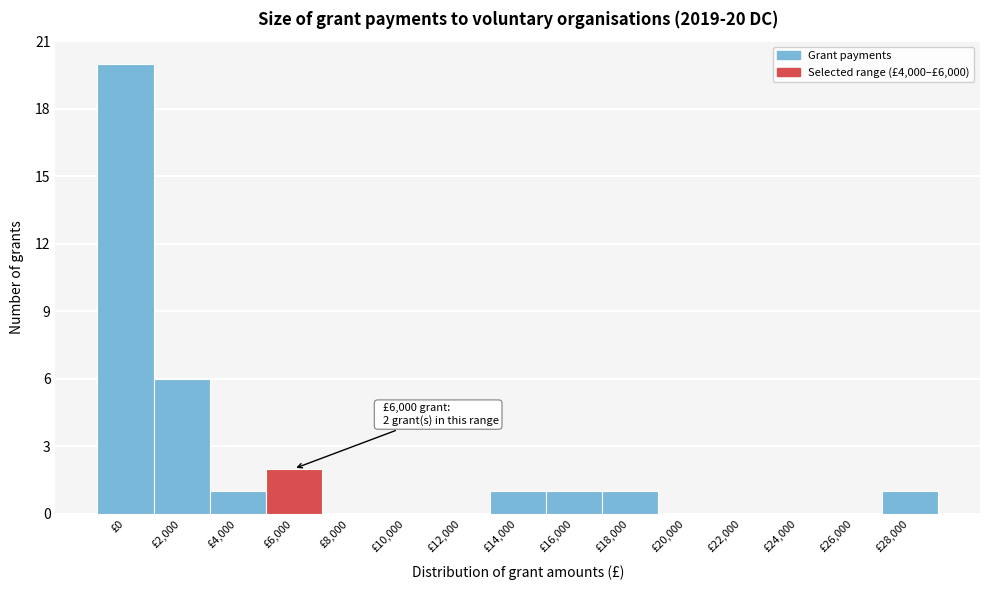

Reading left to right, transcribe all the data shown in this chart.

£0=20	£2,000=6	£4,000=1	£6,000=2	£8,000=0	£10,000=0	£12,000=0	£14,000=1	£16,000=1	£18,000=1	£20,000=0	£22,000=0	£24,000=0	£26,000=0	£28,000=1